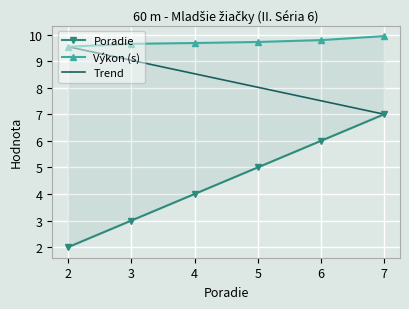

At how many categories does at least one series exceed 6?

6